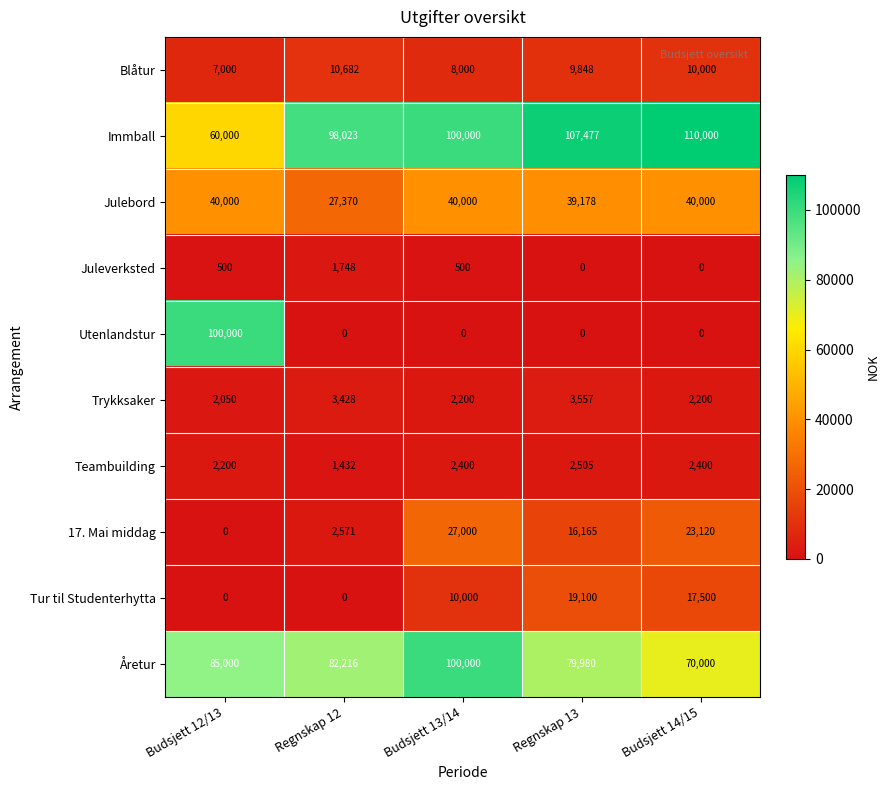

Between Regnskap 12 and Budsjett 14/15, which series saw the biggest shift?

17. Mai middag